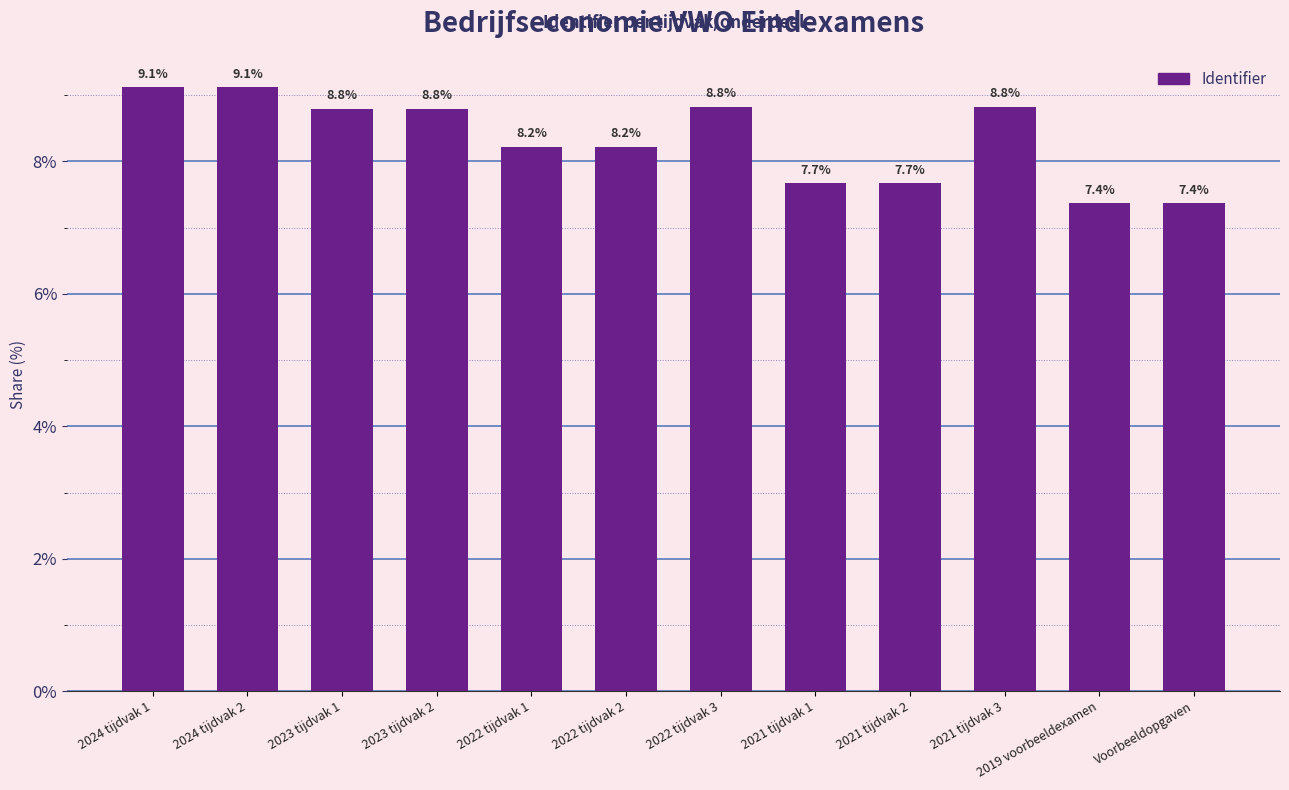

What is the difference between the values at 2022 tijdvak 1 and 2021 tijdvak 1?

0.6